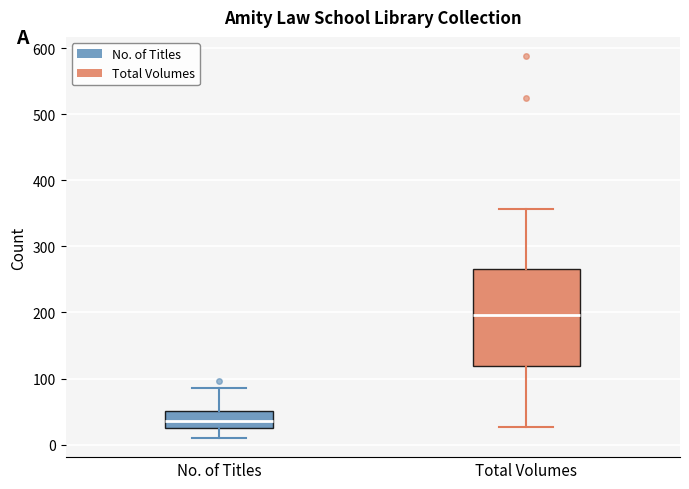

Reading left to right, transcribe this box plot: for each box, give where its median line is, the range the box spans, and where its two whiskers end, as read against the y-axis. The values are not printed on the chart, so give them approximately, as read against the axis.

No. of Titles: median 40, box 20 to 50, whiskers 10 to 90
Total Volumes: median 200, box 120 to 270, whiskers 30 to 360